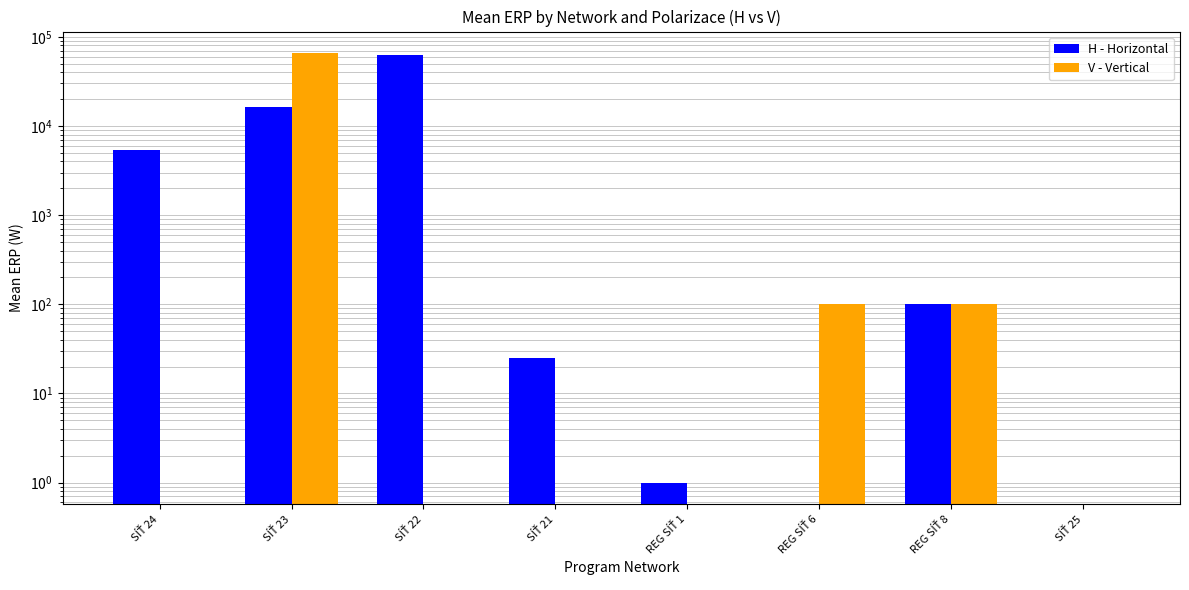

What is the sum of all H - Horizontal values?

84348.2